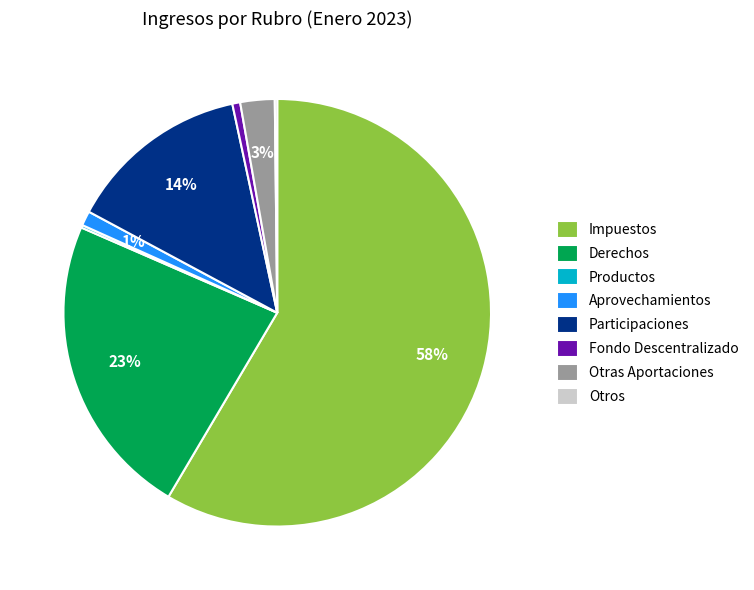

What percentage is the Aprovechamientos slice, to the nearest percent?

1%